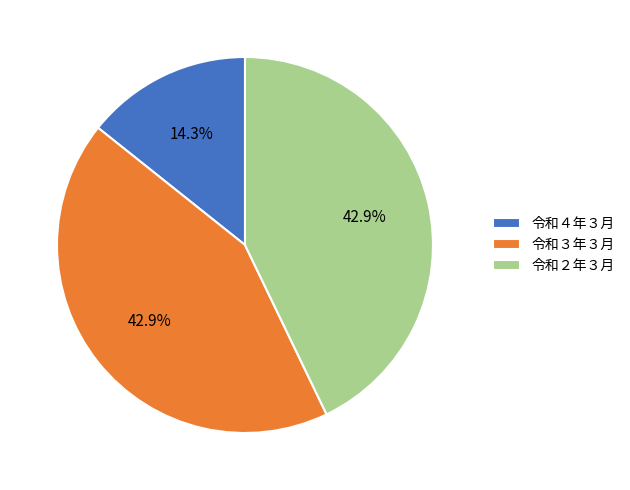

To the nearest percent, what is the difference between the 令和２年３月 and 令和４年３月 slice percentages?

29%